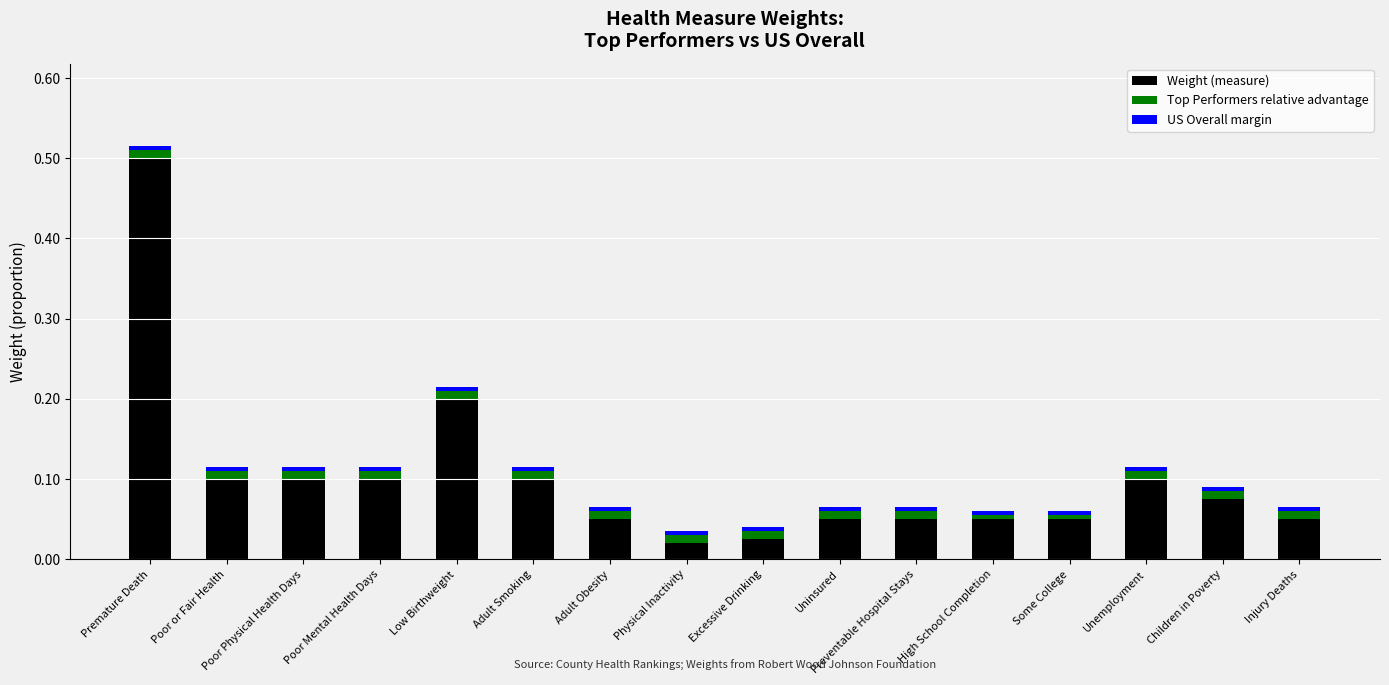

At which label does Weight (measure) reach its peak?

Premature Death